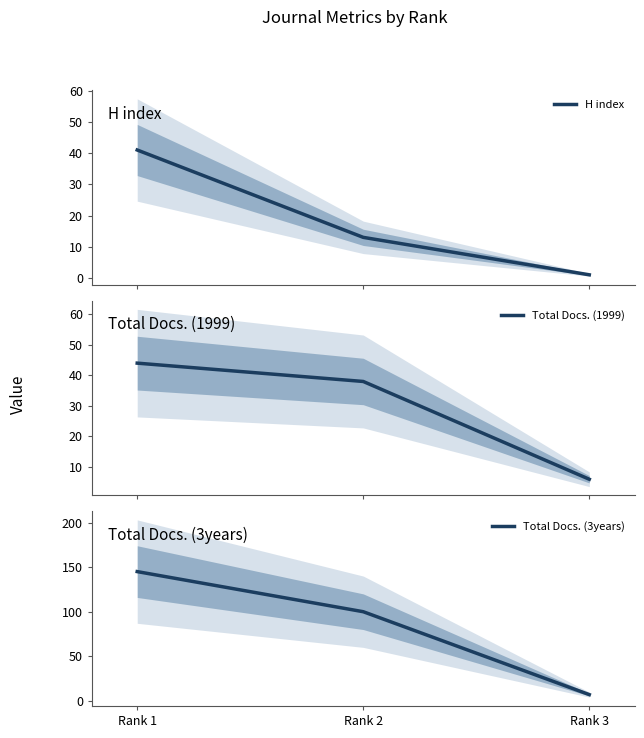

What is the maximum value shown in the chart?

145